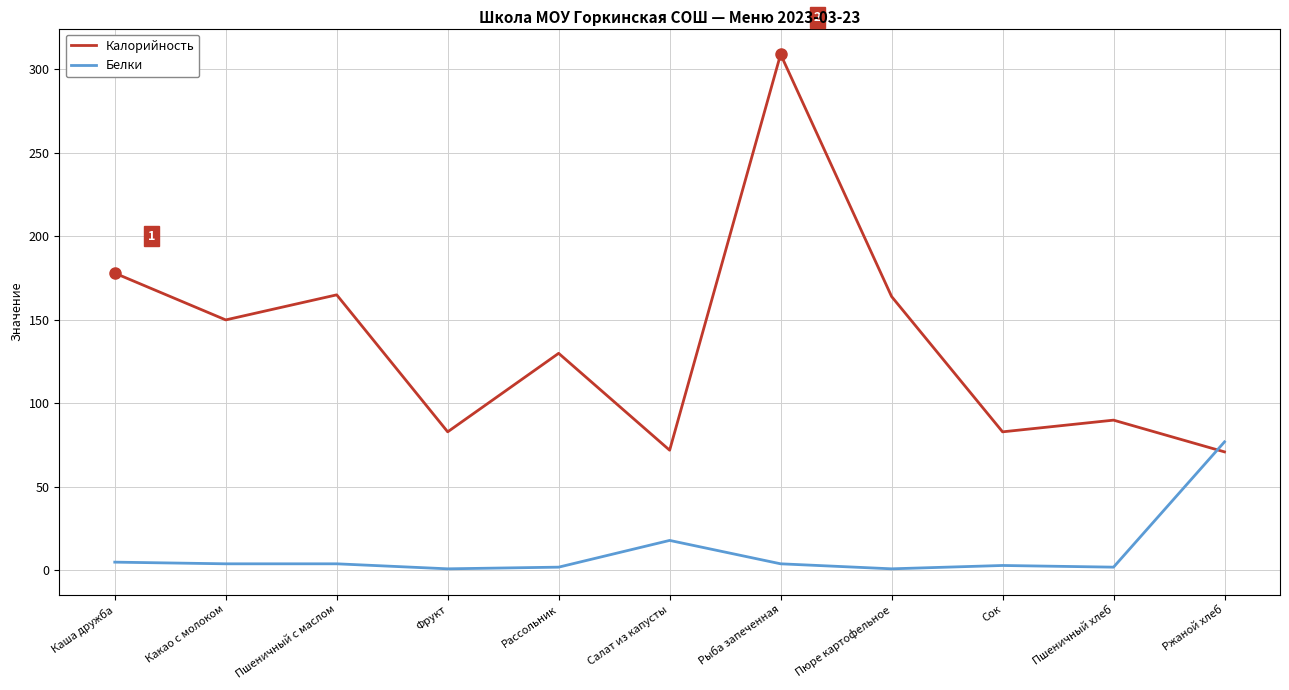

The value of Белки at Ржаной хлеб is 77. True or false?

True